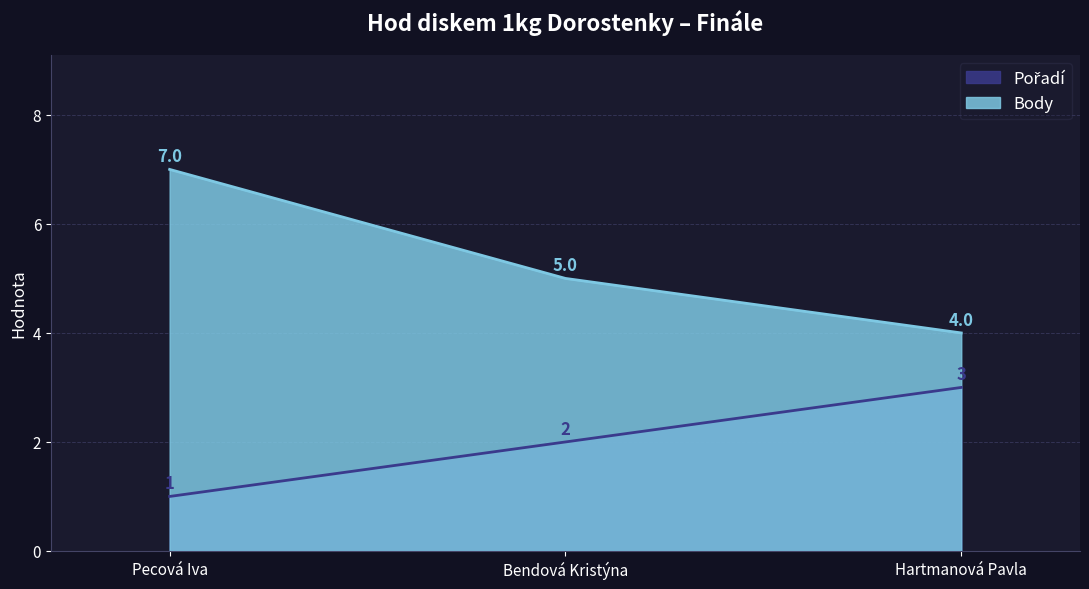

What is the sum of the Pořadí values at Pecová Iva and Hartmanová Pavla?

4